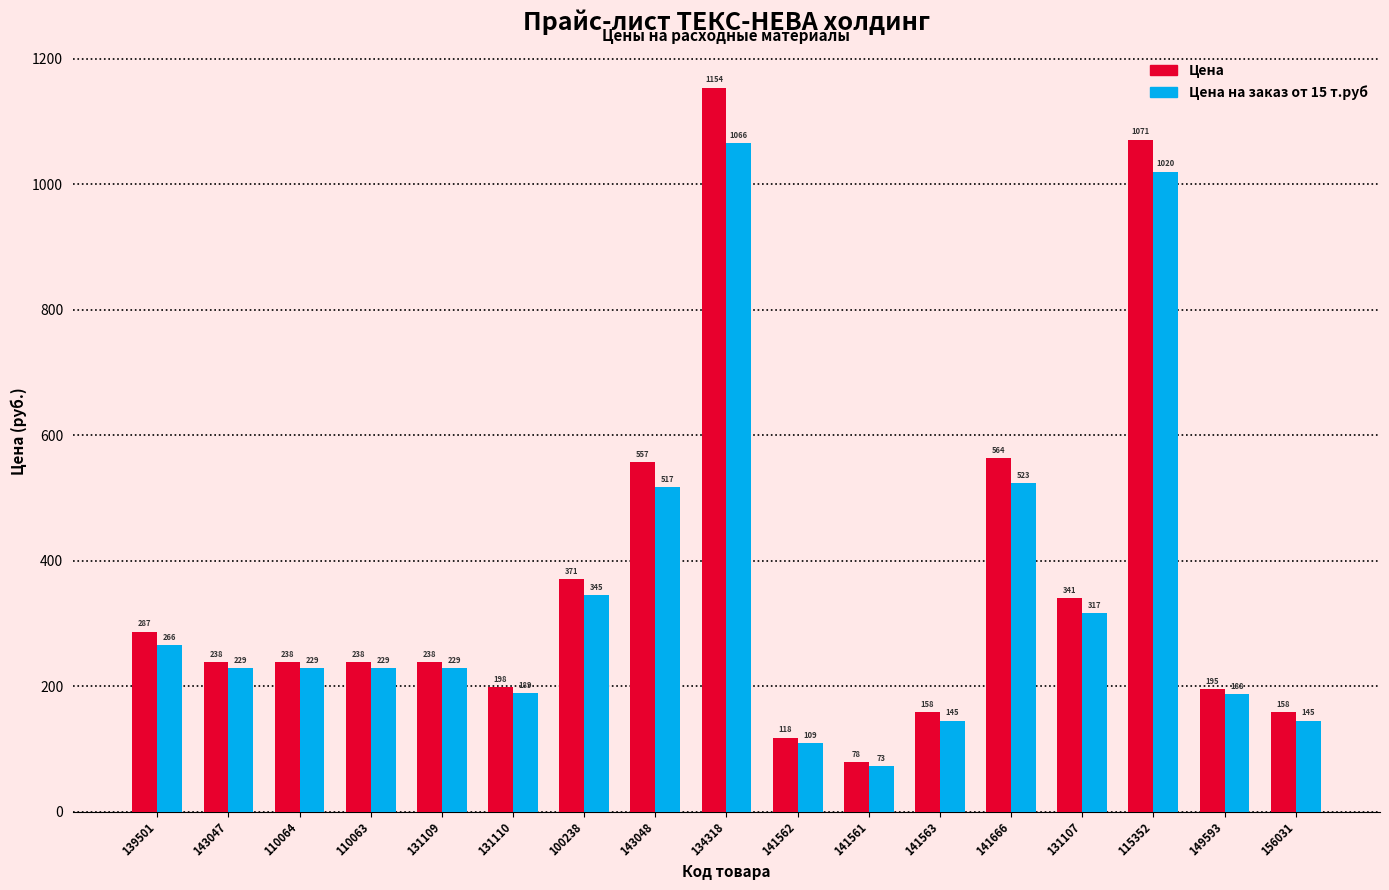

What is the value of the Цена bar at the 8th from the left?

557.0